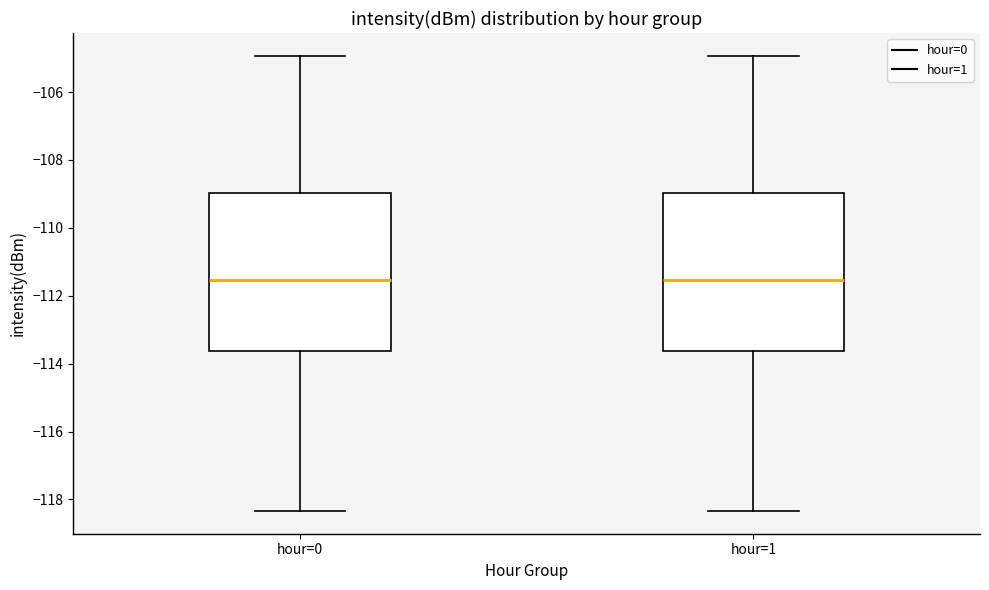

Reading left to right, read every box against the y-axis: the position of its median line, the range the box covers, and the ends of its whiskers. The values are not printed on the chart, so give them approximately, as read against the axis.

hour=0: median -111.6, box -113.6 to -109.0, whiskers -118.4 to -105.0
hour=1: median -111.6, box -113.6 to -109.0, whiskers -118.4 to -105.0